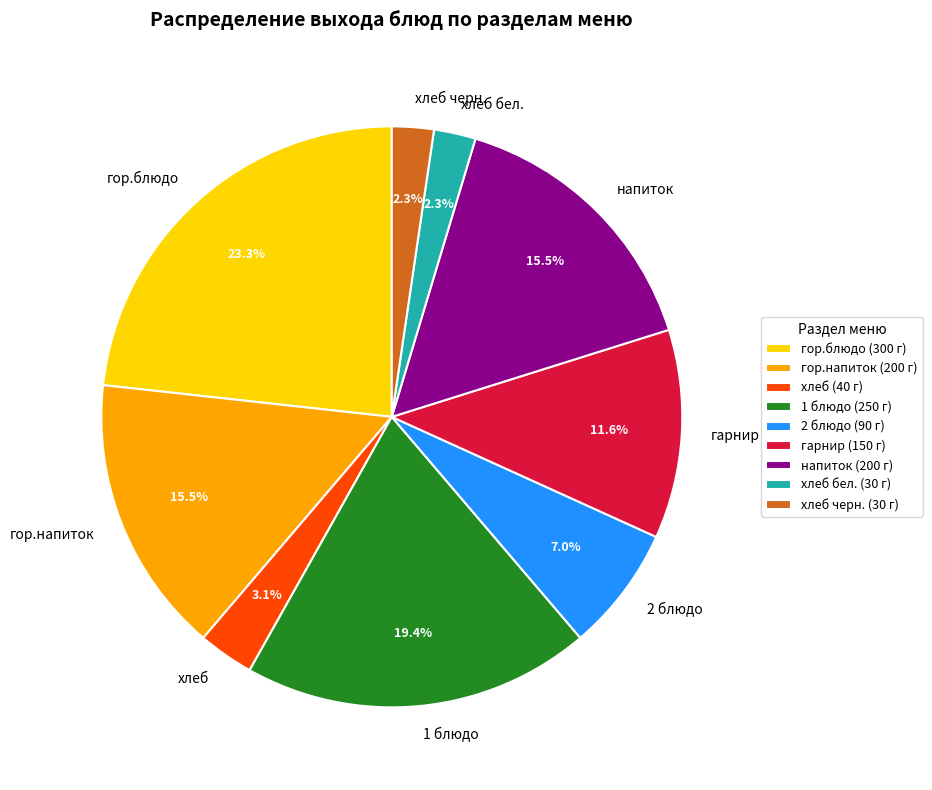

Is it true that гарнир is 26% of the pie?

False